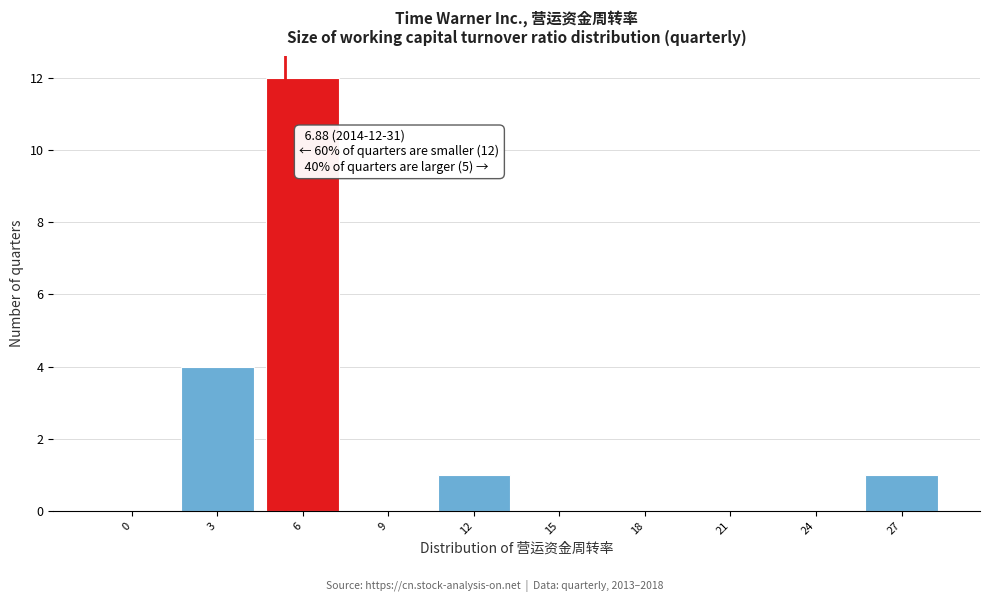

Reading right to left, transcribe all the data shown in this chart.

27=1	24=0	21=0	18=0	15=0	12=1	9=0	6=12	3=4	0=0